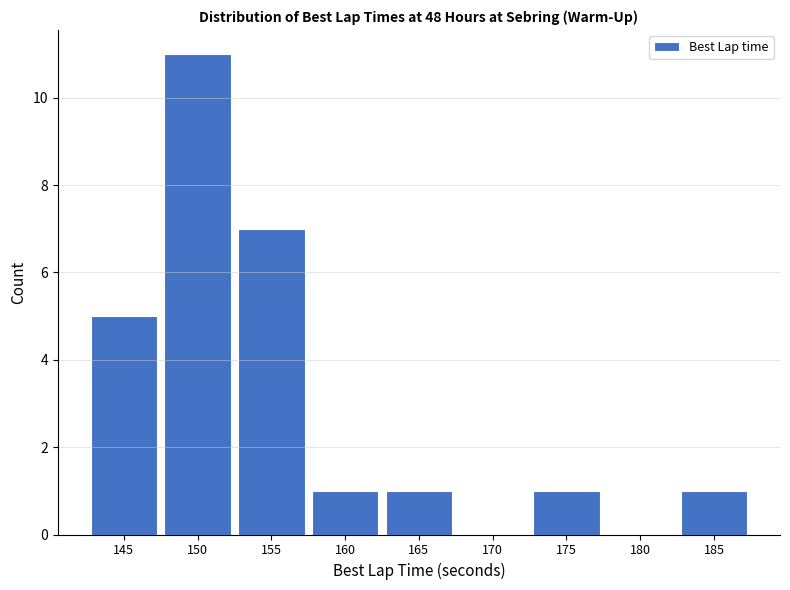

Reading right to left, extract all data points from this chart.

185=1	180=0	175=1	170=0	165=1	160=1	155=7	150=11	145=5